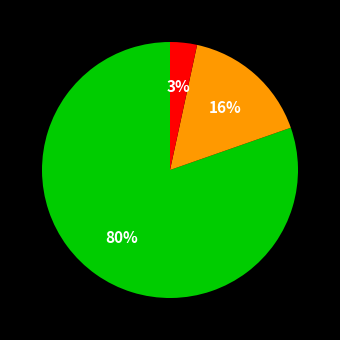

Is there a majority slice in this chart?

Yes